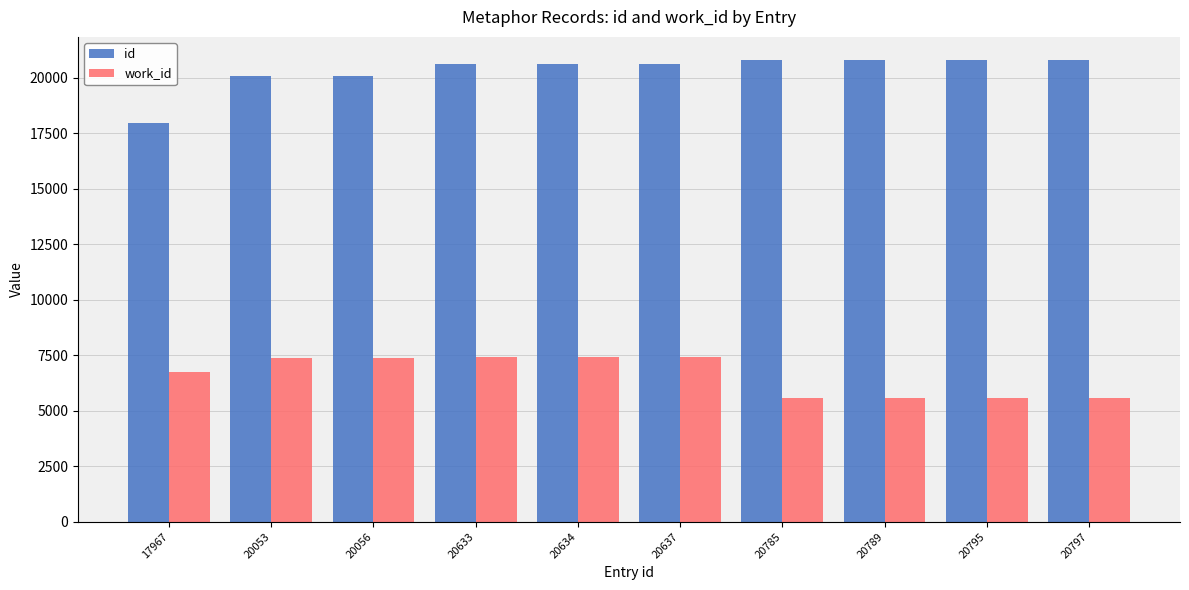

What is the difference between the maximum and minimum values in the id series?

2830